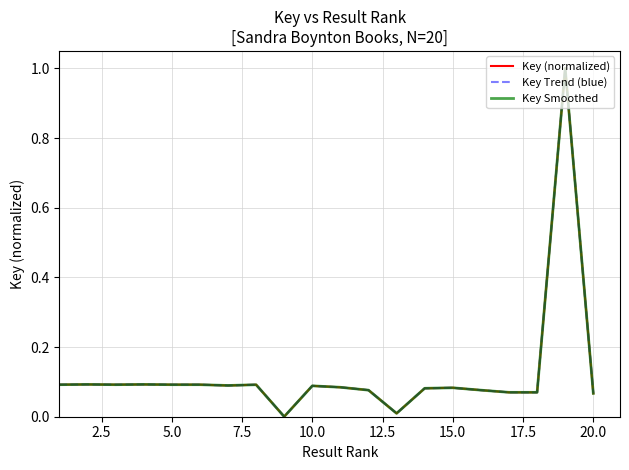

Is this an area chart (filled region under the line)?

No